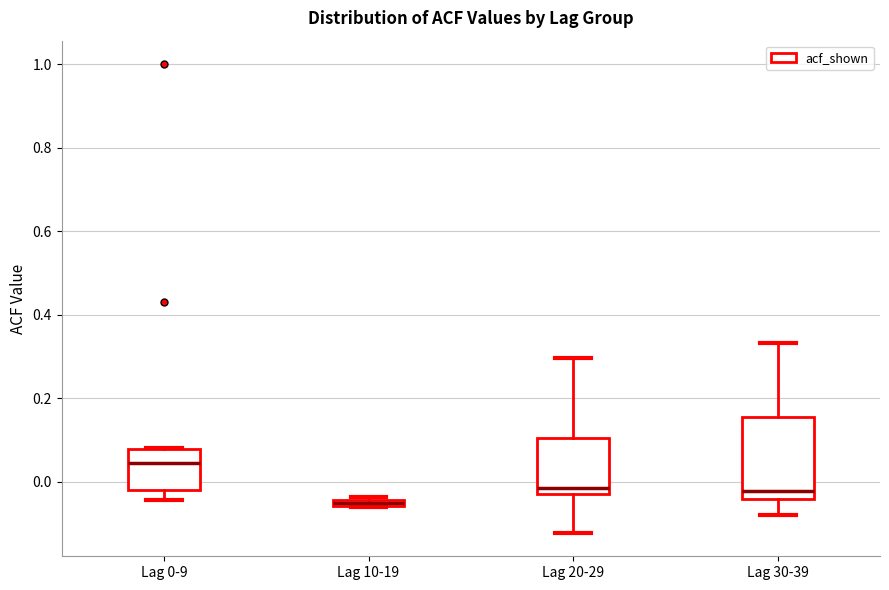

Where does the lower whisker of the box for Lag 30-39 end on the y-axis? The values are not printed on the chart, so give them approximately, as read against the axis.

-0.08